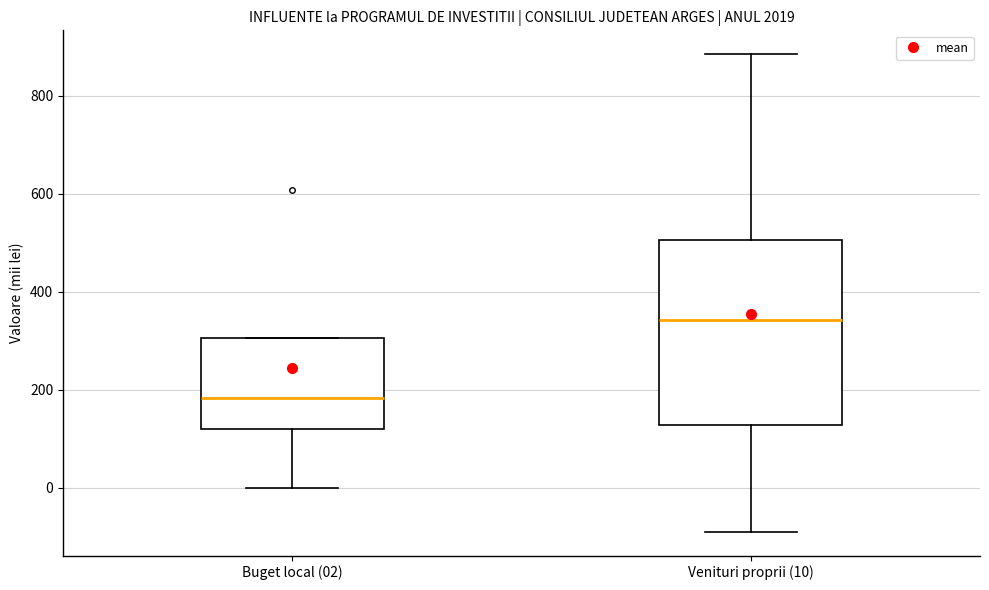

Which box is the tallest, from its lower edge to its upper edge?

Venituri proprii (10)